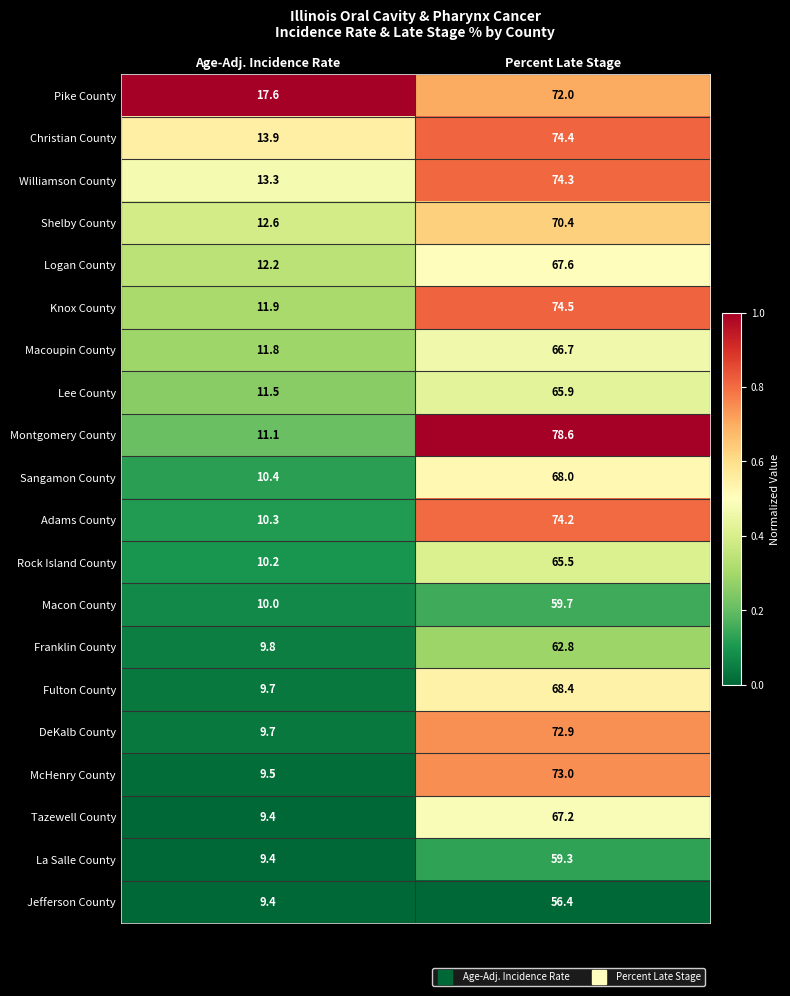

Rank the categories by Logan County value from lowest to highest.

Age-Adj. Incidence Rate, Percent Late Stage